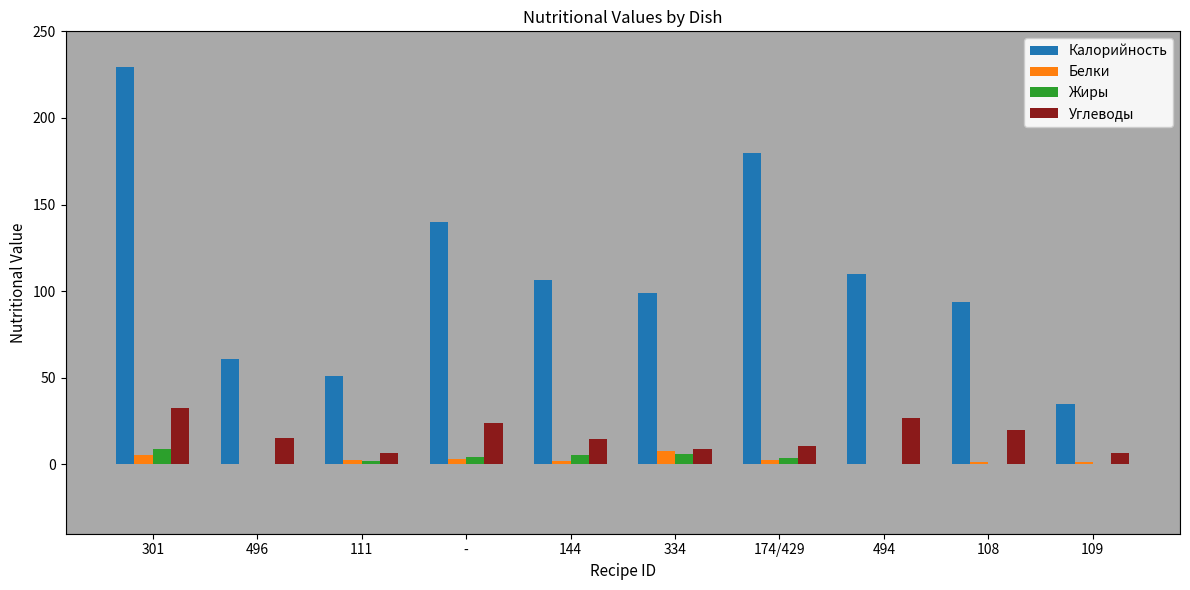

What is the average value of the Калорийность series?

110.5